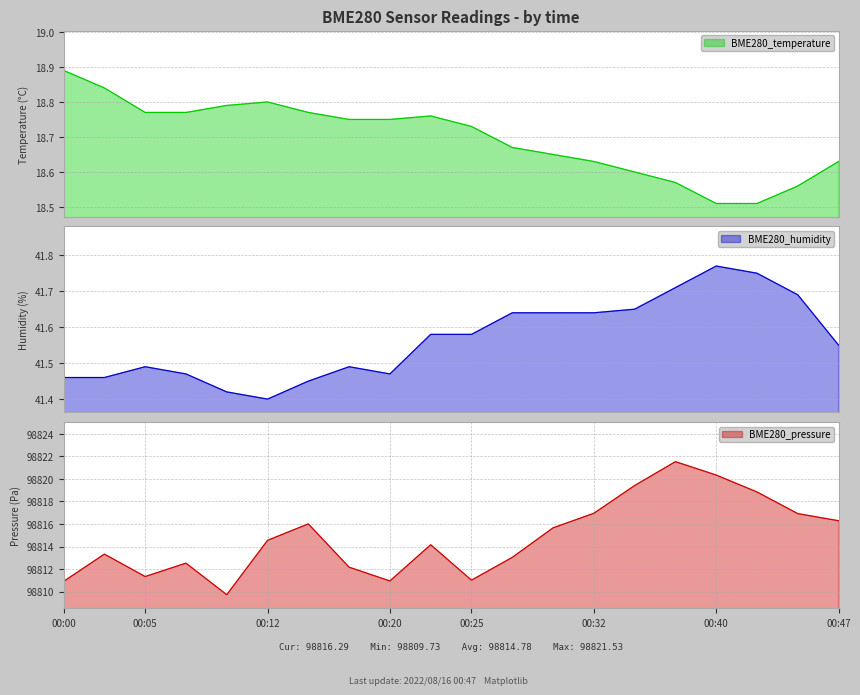

Is it true that BME280_humidity equals 59.6 at 00:35?

False